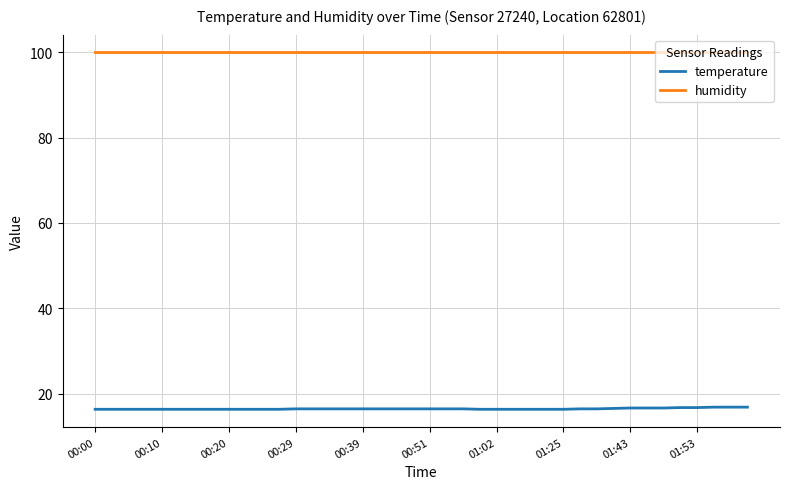

True or false: humidity and temperature cross at least once.

False